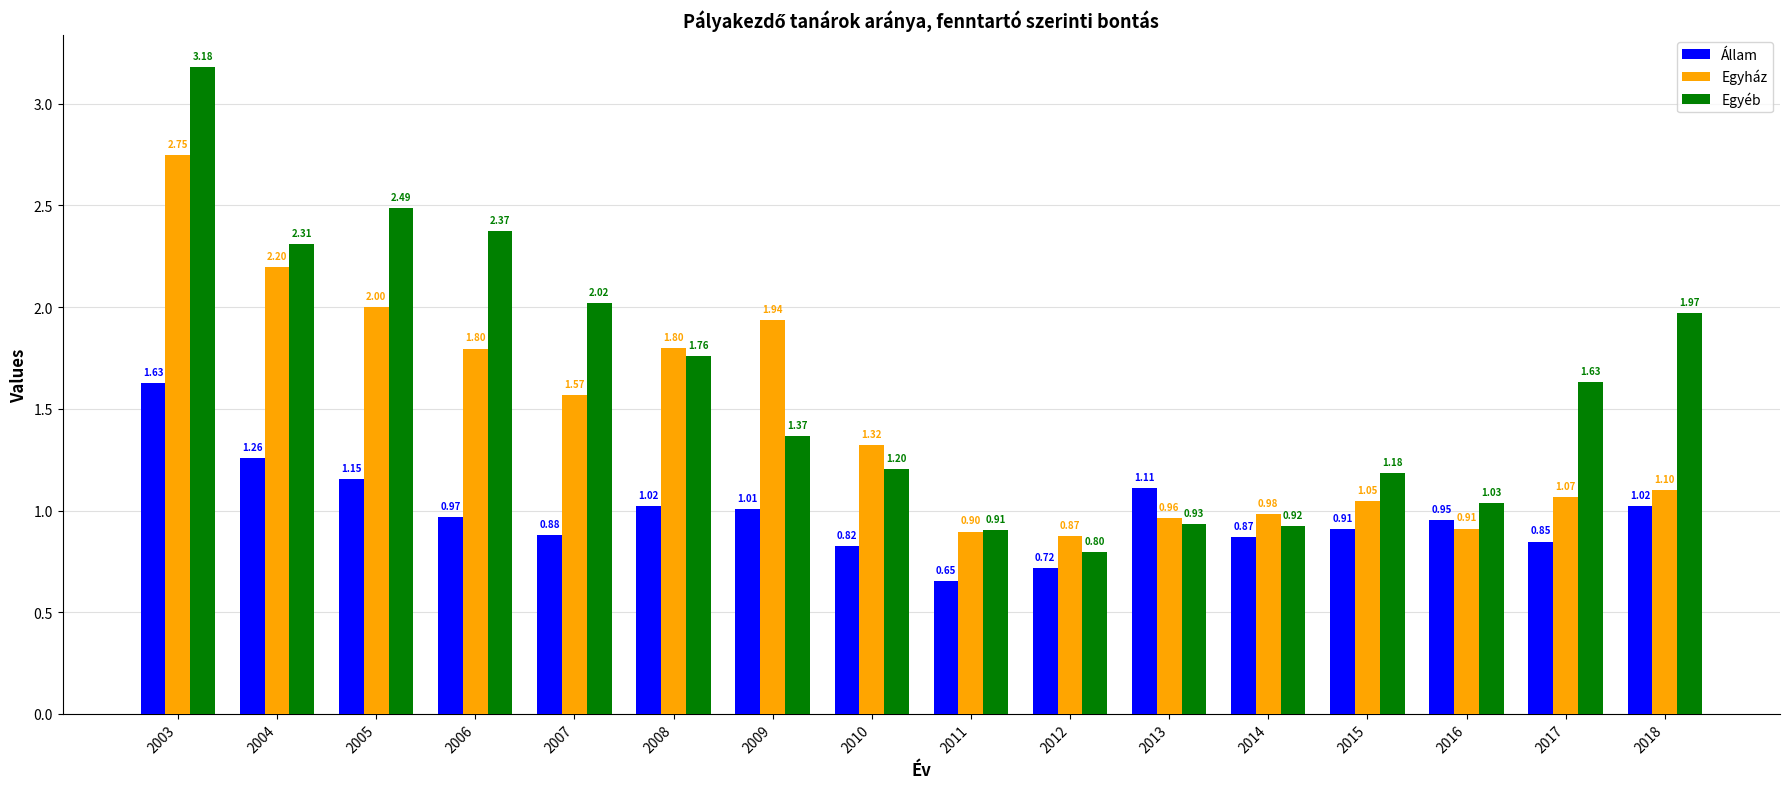

List the labels in order of Egyéb value, largest first.

2003, 2005, 2006, 2004, 2007, 2018, 2008, 2017, 2009, 2010, 2015, 2016, 2013, 2014, 2011, 2012